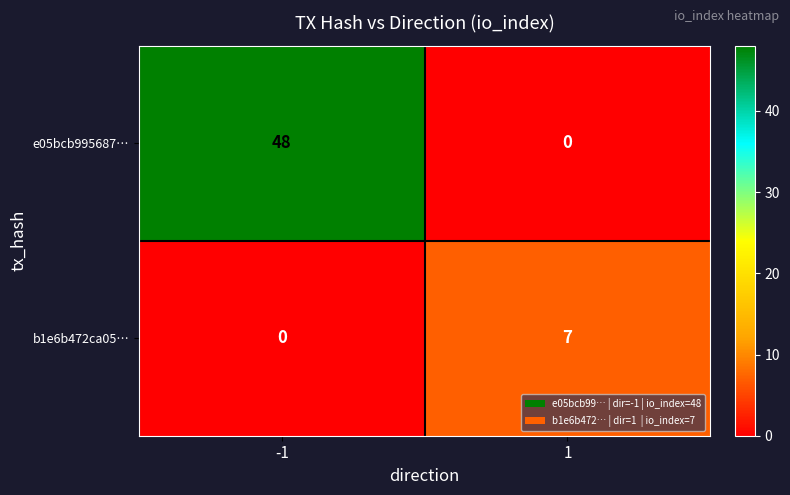

List the series in order of their overall mean, highest first.

e05bcb995687…, b1e6b472ca05…